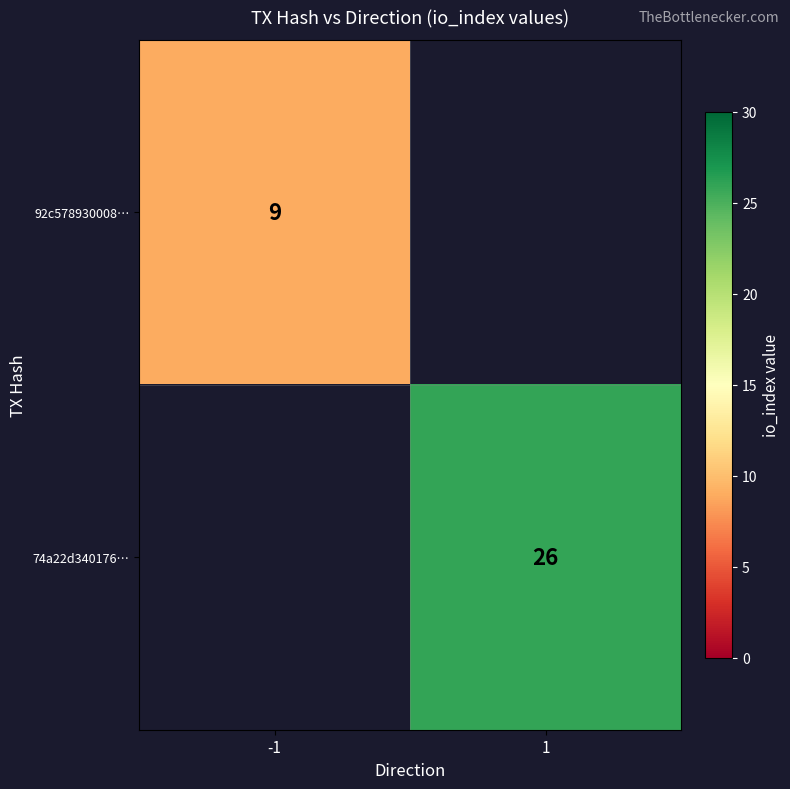

The 74a22d340176… series shows 46 at 1. True or false?

False